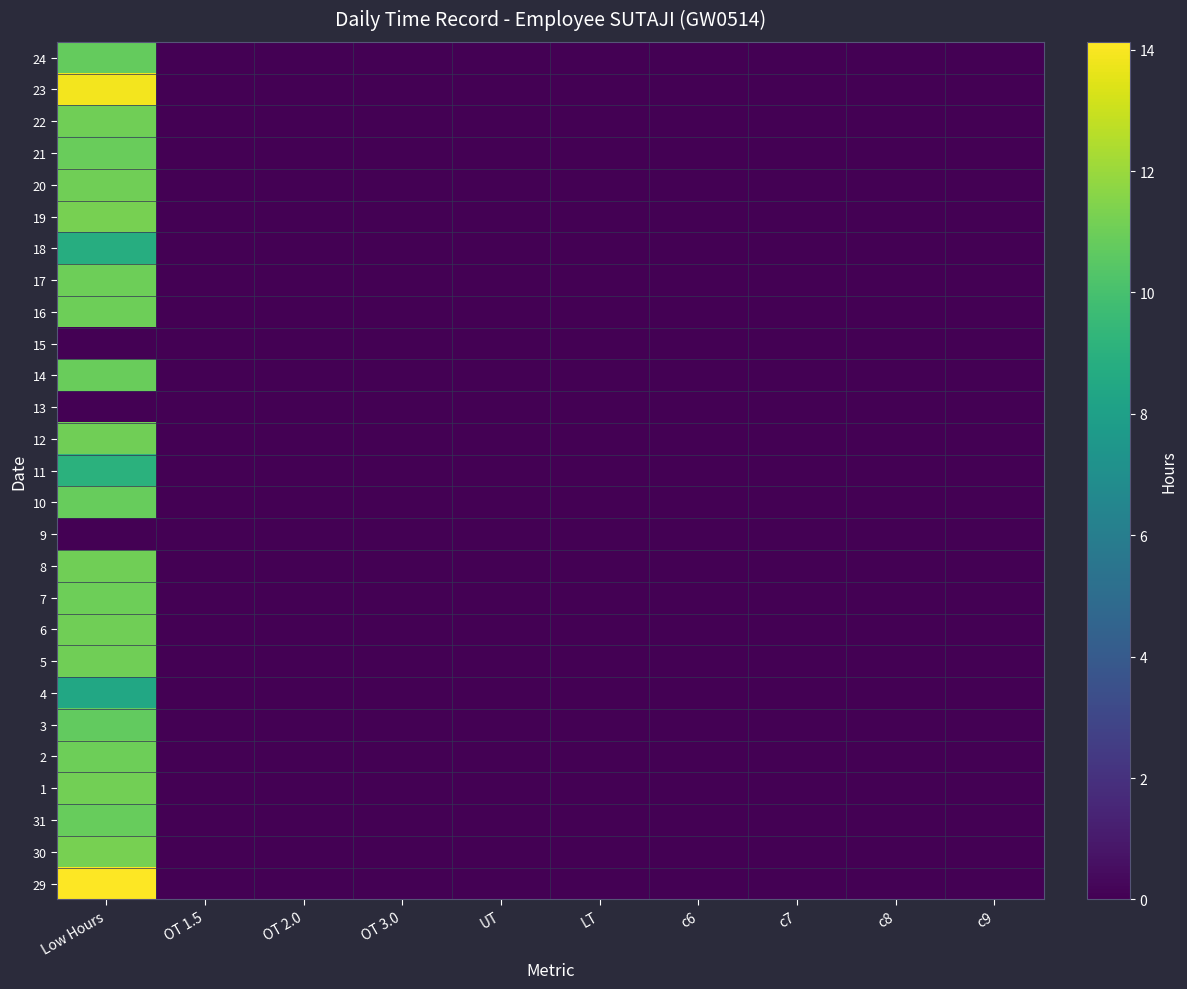

Reading left to right, what are all the values shown in this chart?

29: Low Hours=14.1	OT 1.5=0.0	OT 2.0=0.0	OT 3.0=0.0	UT=0.0	LT=0.0	c6=0.0	c7=0.0	c8=0.0	c9=0.0
30: Low Hours=11.2	OT 1.5=0.0	OT 2.0=0.0	OT 3.0=0.0	UT=0.0	LT=0.0	c6=0.0	c7=0.0	c8=0.0	c9=0.0
31: Low Hours=10.9	OT 1.5=0.0	OT 2.0=0.0	OT 3.0=0.0	UT=0.0	LT=0.0	c6=0.0	c7=0.0	c8=0.0	c9=0.0
1: Low Hours=11.1	OT 1.5=0.0	OT 2.0=0.0	OT 3.0=0.0	UT=0.0	LT=0.0	c6=0.0	c7=0.0	c8=0.0	c9=0.0
2: Low Hours=11.0	OT 1.5=0.0	OT 2.0=0.0	OT 3.0=0.0	UT=0.0	LT=0.0	c6=0.0	c7=0.0	c8=0.0	c9=0.0
3: Low Hours=10.7	OT 1.5=0.0	OT 2.0=0.0	OT 3.0=0.0	UT=0.0	LT=0.0	c6=0.0	c7=0.0	c8=0.0	c9=0.0
4: Low Hours=8.5	OT 1.5=0.0	OT 2.0=0.0	OT 3.0=0.0	UT=0.0	LT=0.0	c6=0.0	c7=0.0	c8=0.0	c9=0.0
5: Low Hours=11.1	OT 1.5=0.0	OT 2.0=0.0	OT 3.0=0.0	UT=0.0	LT=0.0	c6=0.0	c7=0.0	c8=0.0	c9=0.0
6: Low Hours=11.0	OT 1.5=0.0	OT 2.0=0.0	OT 3.0=0.0	UT=0.0	LT=0.0	c6=0.0	c7=0.0	c8=0.0	c9=0.0
7: Low Hours=11.0	OT 1.5=0.0	OT 2.0=0.0	OT 3.0=0.0	UT=0.0	LT=0.0	c6=0.0	c7=0.0	c8=0.0	c9=0.0
8: Low Hours=11.1	OT 1.5=0.0	OT 2.0=0.0	OT 3.0=0.0	UT=0.0	LT=0.0	c6=0.0	c7=0.0	c8=0.0	c9=0.0
9: Low Hours=0.0	OT 1.5=0.0	OT 2.0=0.0	OT 3.0=0.0	UT=0.0	LT=0.0	c6=0.0	c7=0.0	c8=0.0	c9=0.0
10: Low Hours=10.8	OT 1.5=0.0	OT 2.0=0.0	OT 3.0=0.0	UT=0.0	LT=0.0	c6=0.0	c7=0.0	c8=0.0	c9=0.0
11: Low Hours=9.0	OT 1.5=0.0	OT 2.0=0.0	OT 3.0=0.0	UT=0.0	LT=0.0	c6=0.0	c7=0.0	c8=0.0	c9=0.0
12: Low Hours=11.0	OT 1.5=0.0	OT 2.0=0.0	OT 3.0=0.0	UT=0.0	LT=0.0	c6=0.0	c7=0.0	c8=0.0	c9=0.0
13: Low Hours=0.0	OT 1.5=0.0	OT 2.0=0.0	OT 3.0=0.0	UT=0.0	LT=0.0	c6=0.0	c7=0.0	c8=0.0	c9=0.0
14: Low Hours=10.9	OT 1.5=0.0	OT 2.0=0.0	OT 3.0=0.0	UT=0.0	LT=0.0	c6=0.0	c7=0.0	c8=0.0	c9=0.0
15: Low Hours=0.0	OT 1.5=0.0	OT 2.0=0.0	OT 3.0=0.0	UT=0.0	LT=0.0	c6=0.0	c7=0.0	c8=0.0	c9=0.0
16: Low Hours=11.0	OT 1.5=0.0	OT 2.0=0.0	OT 3.0=0.0	UT=0.0	LT=0.0	c6=0.0	c7=0.0	c8=0.0	c9=0.0
17: Low Hours=11.0	OT 1.5=0.0	OT 2.0=0.0	OT 3.0=0.0	UT=0.0	LT=0.0	c6=0.0	c7=0.0	c8=0.0	c9=0.0
18: Low Hours=8.8	OT 1.5=0.0	OT 2.0=0.0	OT 3.0=0.0	UT=0.0	LT=0.0	c6=0.0	c7=0.0	c8=0.0	c9=0.0
19: Low Hours=11.2	OT 1.5=0.0	OT 2.0=0.0	OT 3.0=0.0	UT=0.0	LT=0.0	c6=0.0	c7=0.0	c8=0.0	c9=0.0
20: Low Hours=11.1	OT 1.5=0.0	OT 2.0=0.0	OT 3.0=0.0	UT=0.0	LT=0.0	c6=0.0	c7=0.0	c8=0.0	c9=0.0
21: Low Hours=10.9	OT 1.5=0.0	OT 2.0=0.0	OT 3.0=0.0	UT=0.0	LT=0.0	c6=0.0	c7=0.0	c8=0.0	c9=0.0
22: Low Hours=11.1	OT 1.5=0.0	OT 2.0=0.0	OT 3.0=0.0	UT=0.0	LT=0.0	c6=0.0	c7=0.0	c8=0.0	c9=0.0
23: Low Hours=13.9	OT 1.5=0.0	OT 2.0=0.0	OT 3.0=0.0	UT=0.0	LT=0.0	c6=0.0	c7=0.0	c8=0.0	c9=0.0
24: Low Hours=10.8	OT 1.5=0.0	OT 2.0=0.0	OT 3.0=0.0	UT=0.0	LT=0.0	c6=0.0	c7=0.0	c8=0.0	c9=0.0